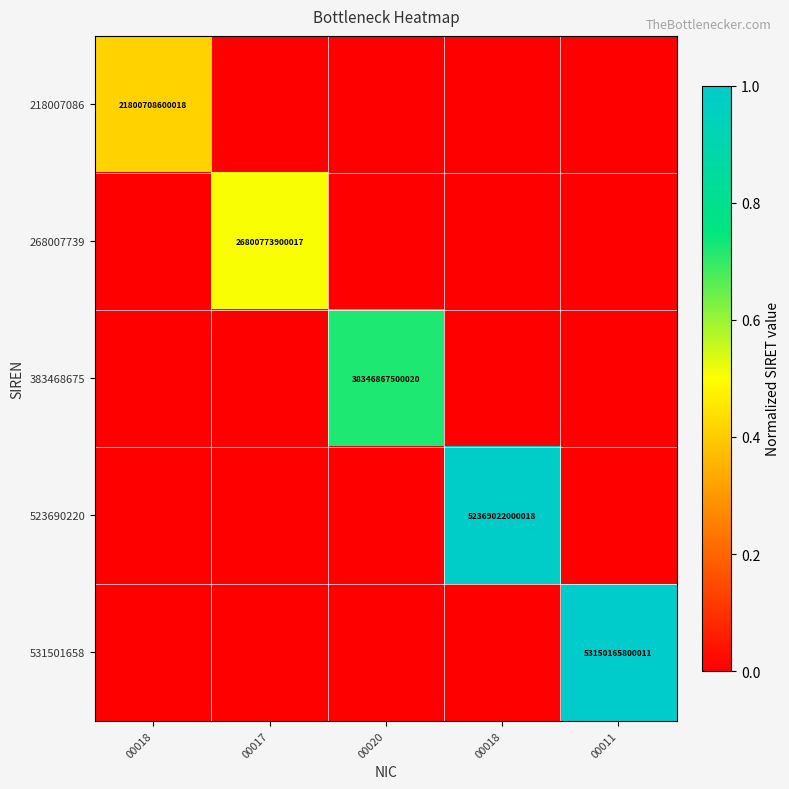

Which series has the widest spread of values?

531501658